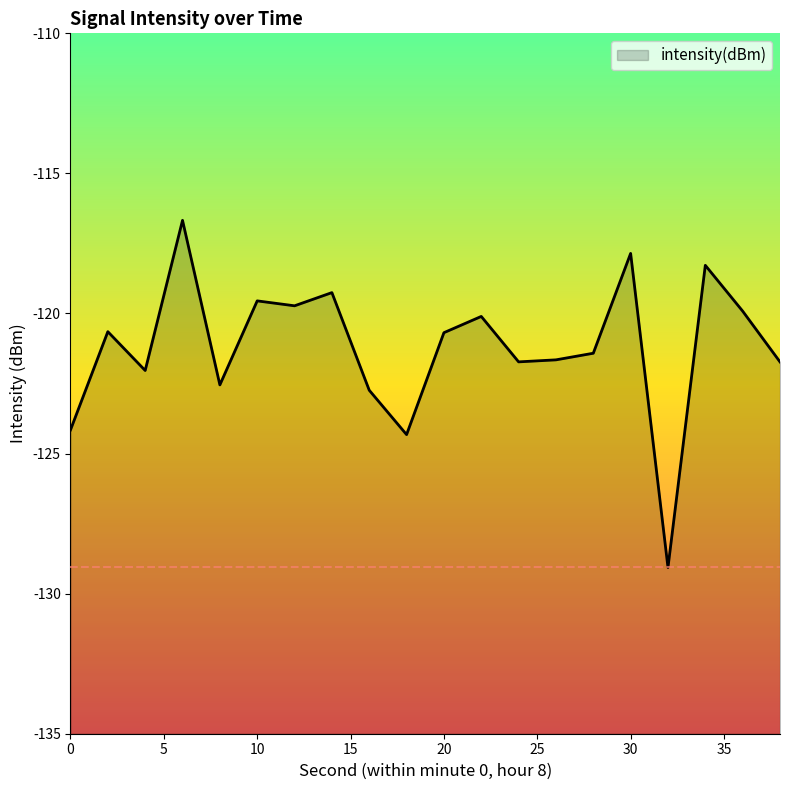

How many lines are shown in the chart?

1